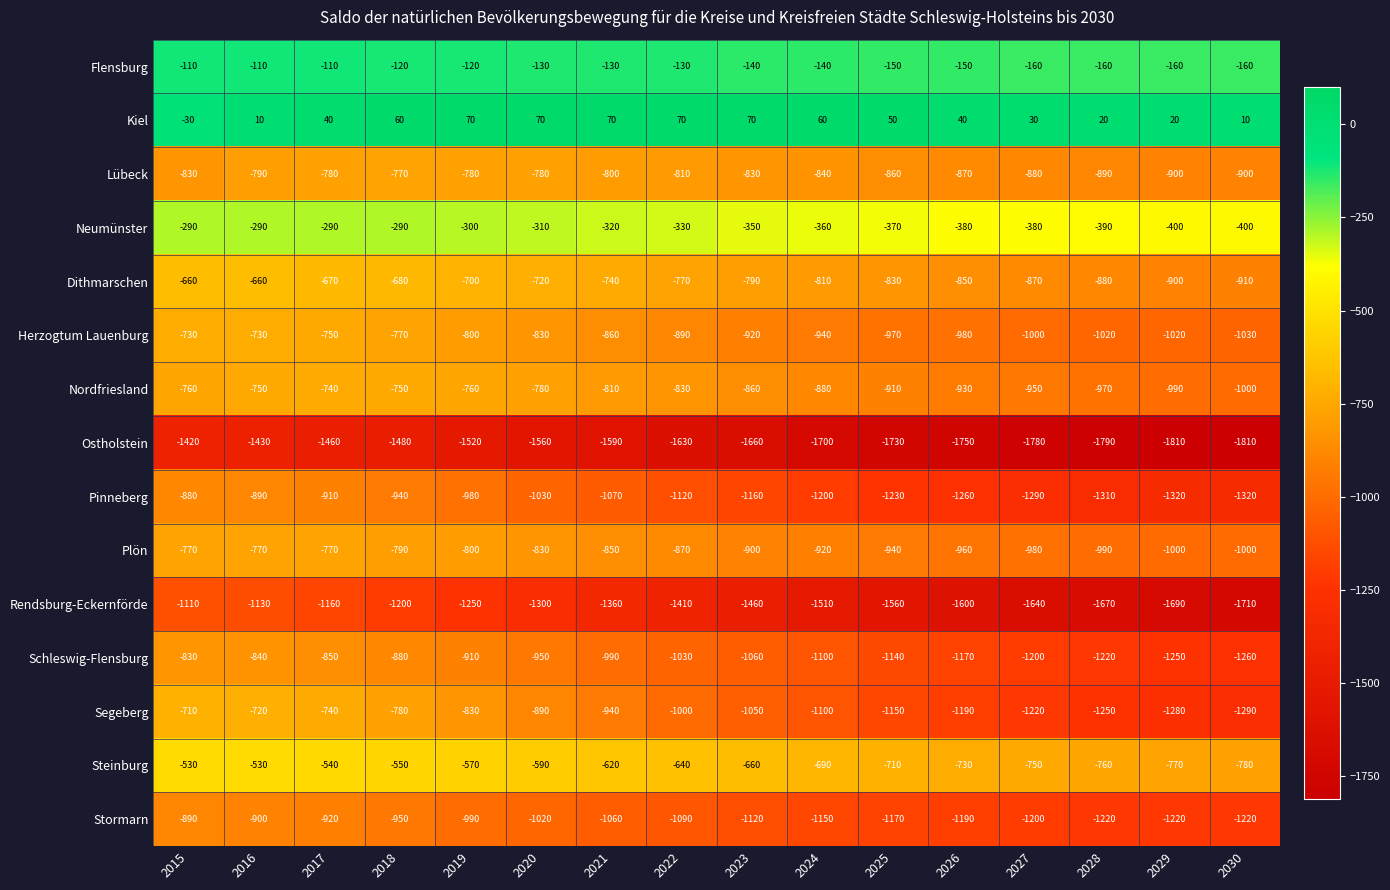

True or false: Pinneberg has a value of -910 at 2017.

True